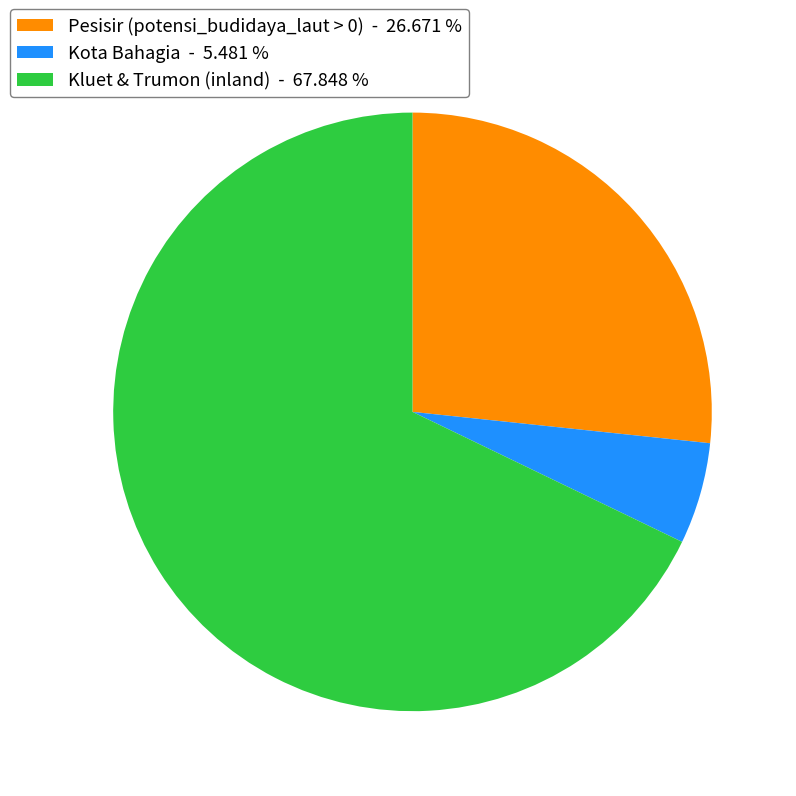

Which has a higher value, Pesisir (potensi_budidaya_laut > 0) - 26.671 % or Kluet & Trumon (inland) - 67.848 %?

Kluet & Trumon (inland) - 67.848 %